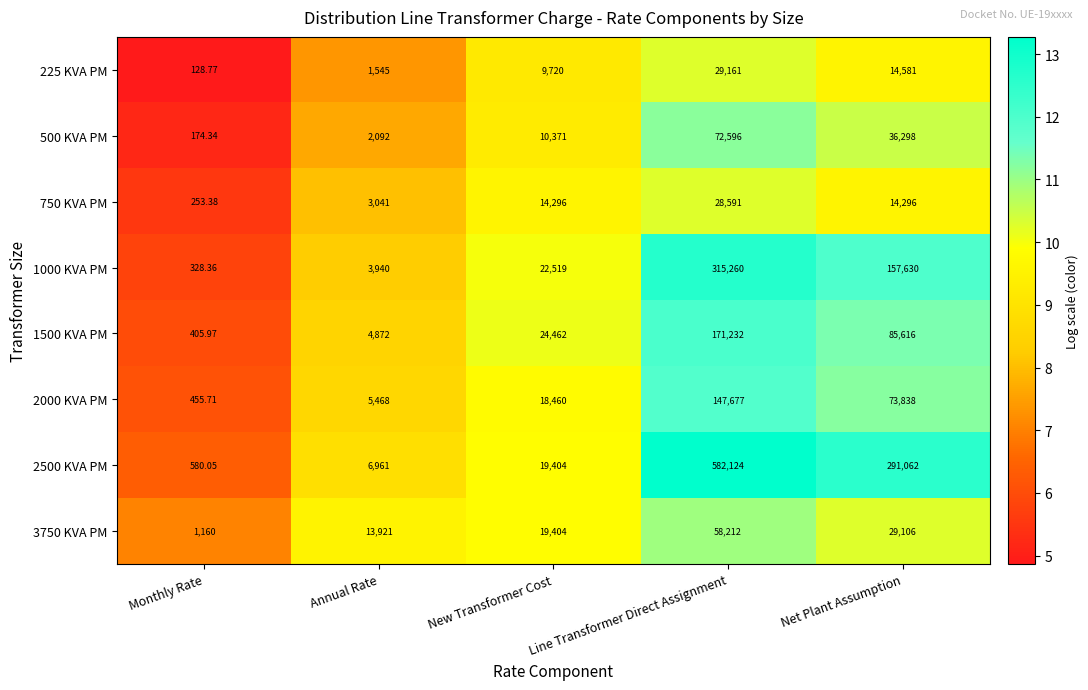

At which category is the sum across all series the highest?

Line Transformer Direct Assignment